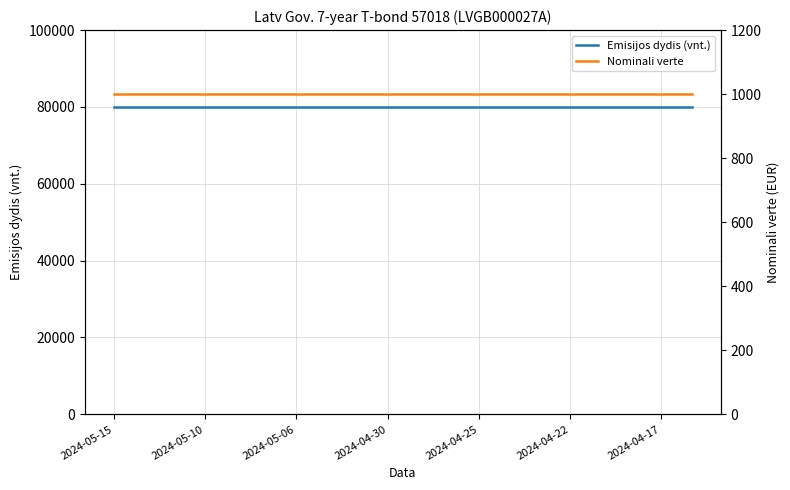

True or false: Nominali verte and Emisijos dydis (vnt.) cross at least once.

False